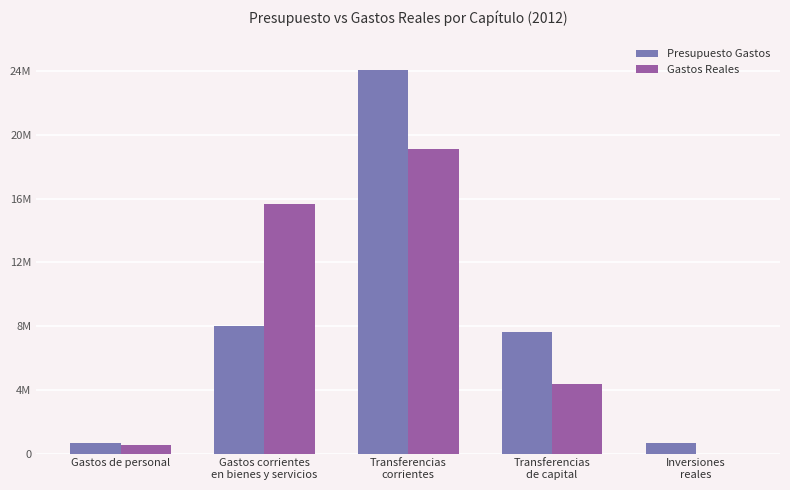

Rank the categories by Gastos Reales value from highest to lowest.

Transferencias
corrientes, Gastos corrientes
en bienes y servicios, Transferencias
de capital, Gastos de personal, Inversiones
reales